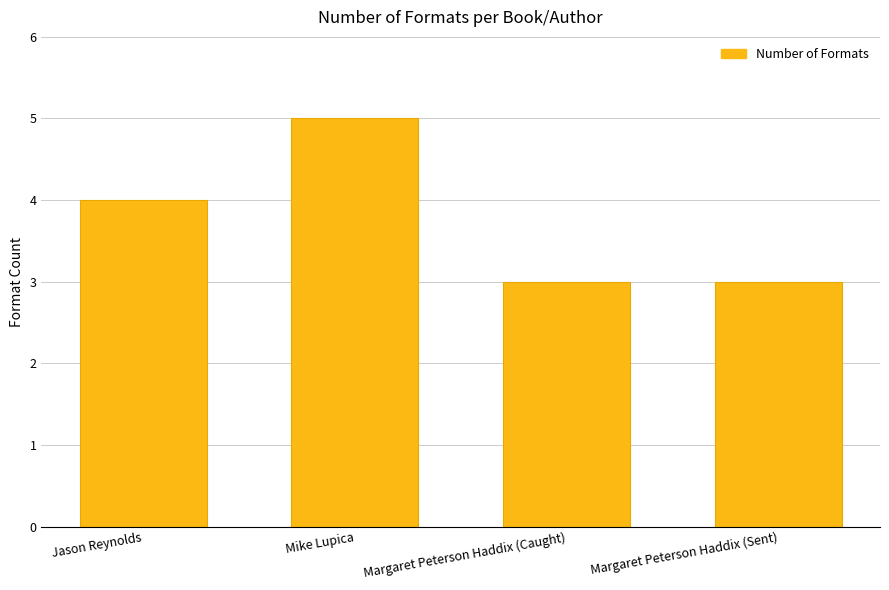

What is the change in value from Mike Lupica to Margaret Peterson Haddix (Caught)?

-2